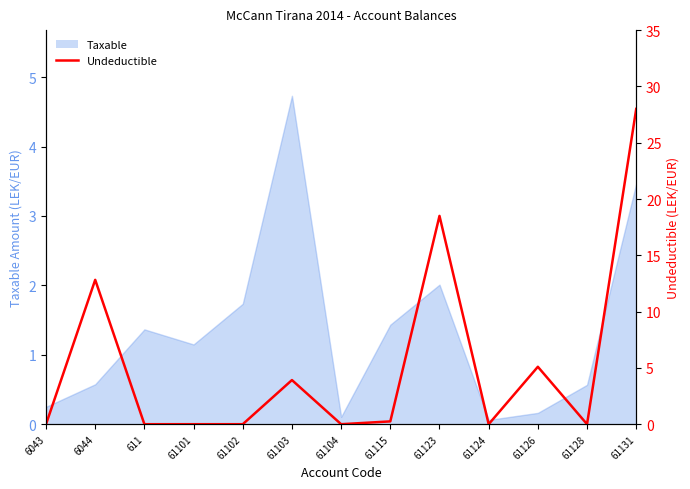

Does the chart have visible grid lines?

No